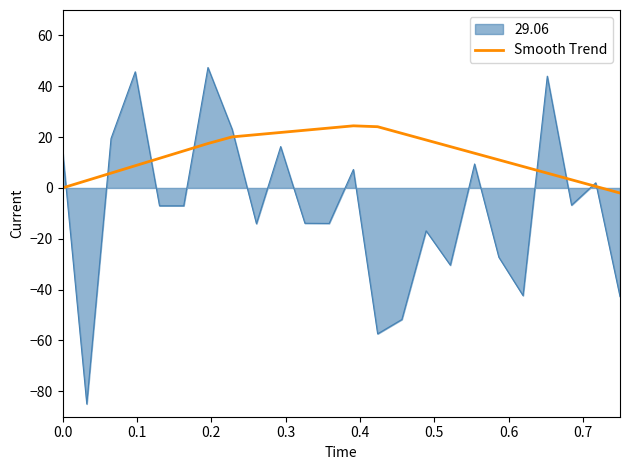

Which series has the largest total across all categories?

Smooth Trend